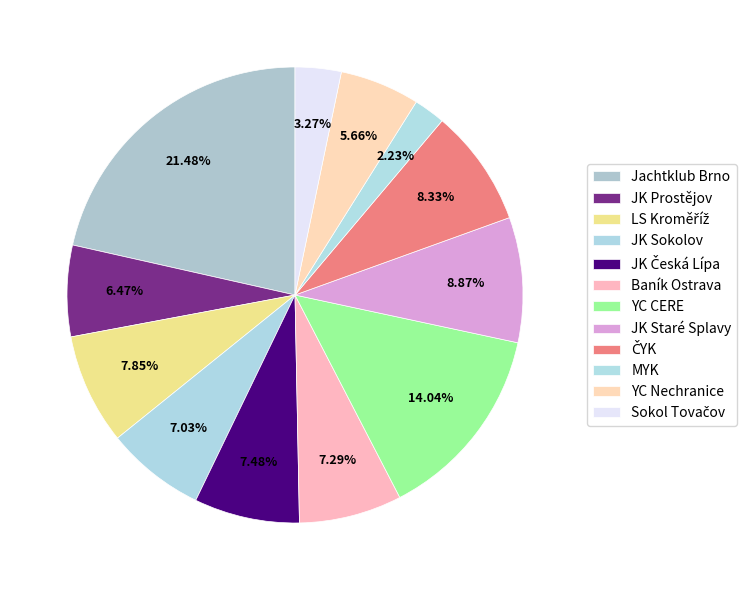

Count the number of slices in the pie.

12